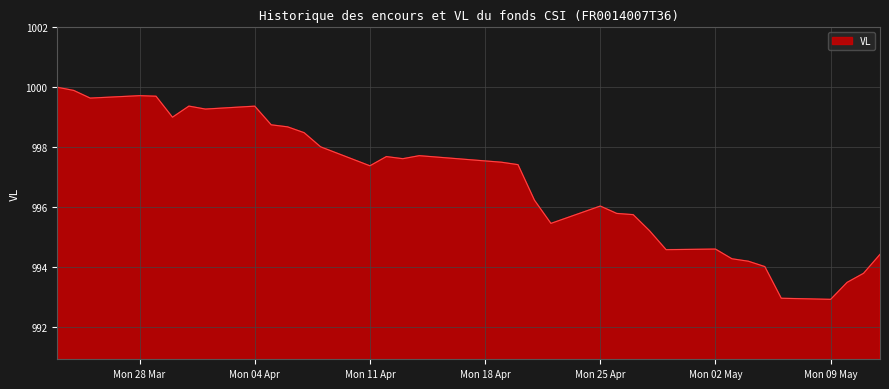

What is the maximum value shown in the chart?

1000.0